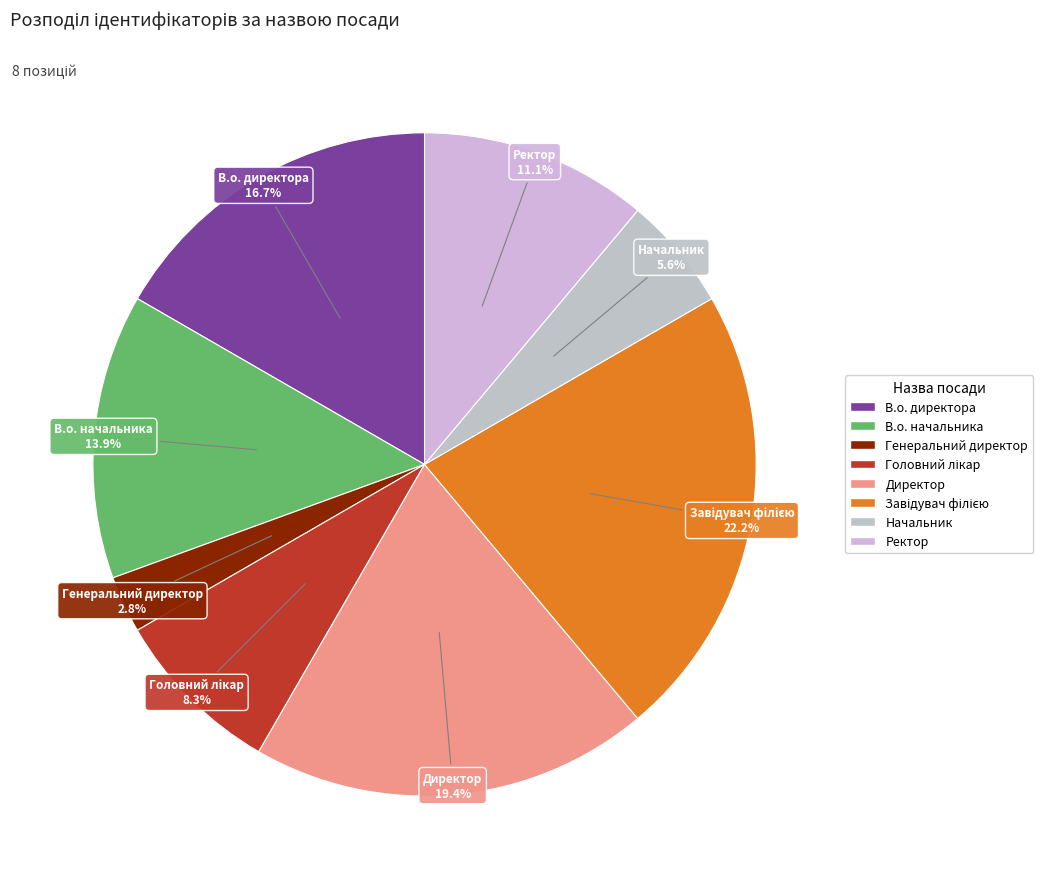

To the nearest percent, what is the difference between the largest and smallest slice percentages?

19%